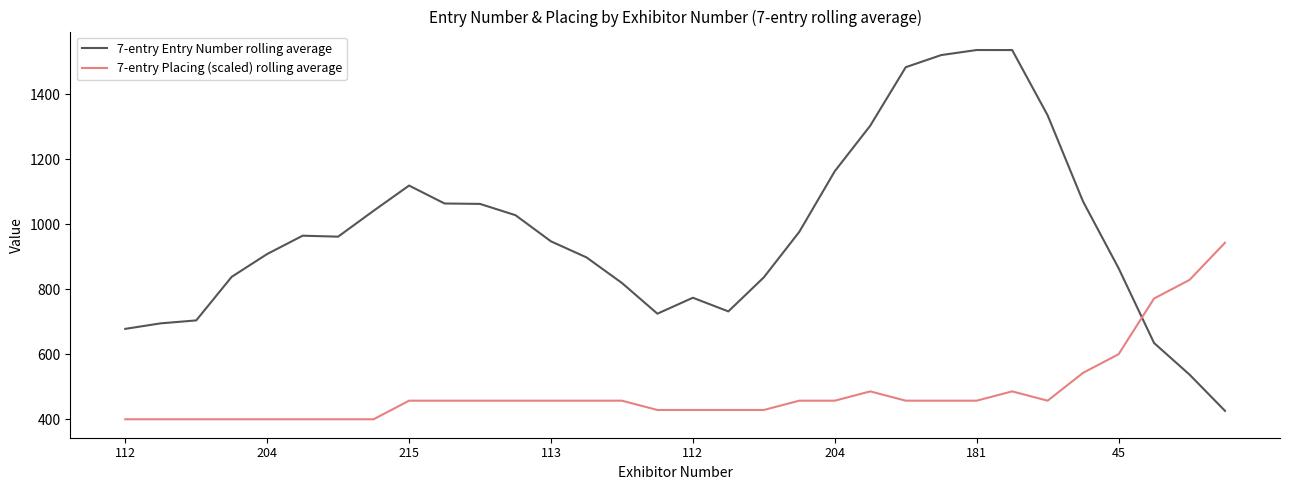

What are all the series names shown in the legend?

7-entry Entry Number rolling average, 7-entry Placing (scaled) rolling average